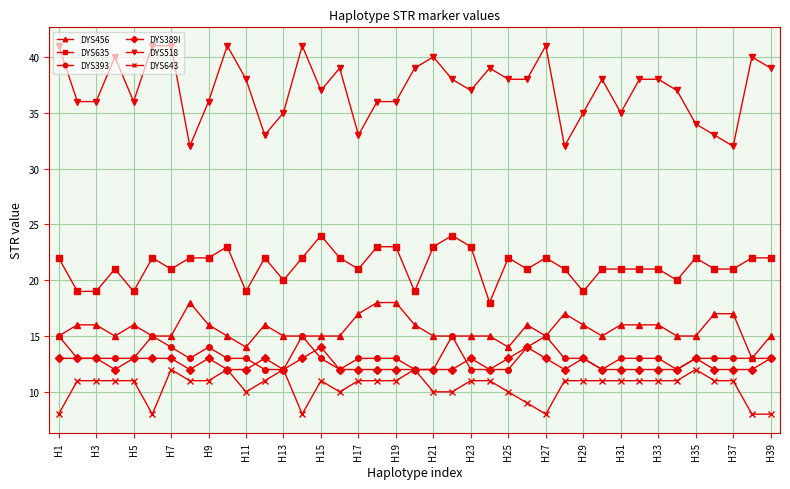

Which series has the widest spread of values?

DYS518